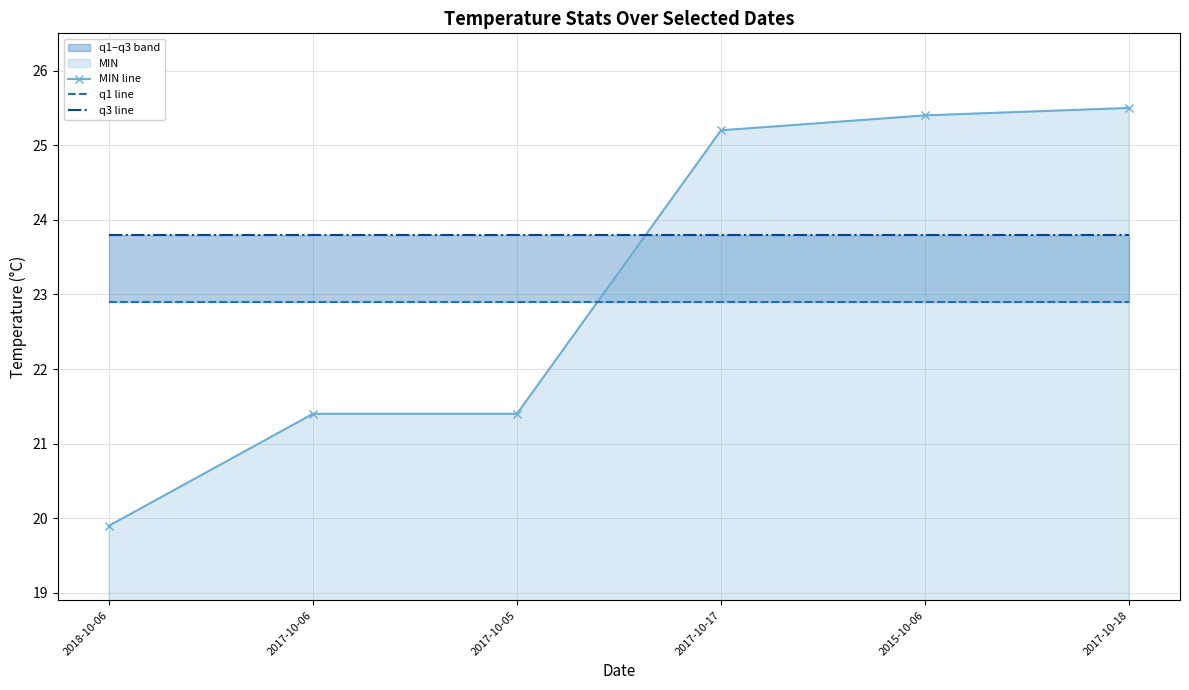

What is the value of the MIN line point at the 6th from the left?

25.5